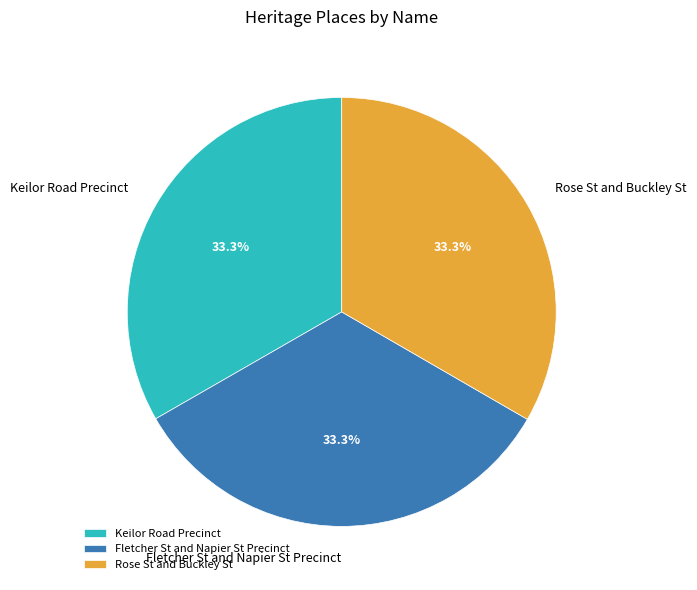

Combined, do Fletcher St and Napier St Precinct and Rose St and Buckley St account for over 50%?

Yes